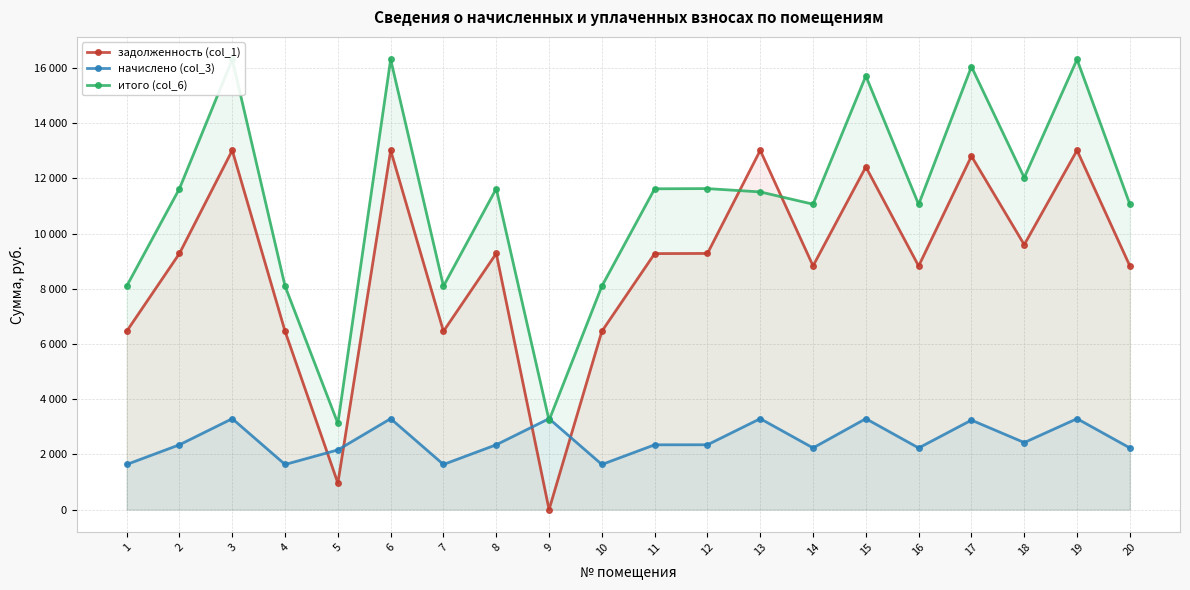

At which category does задолженность (col_1) reach its first local valley?

5